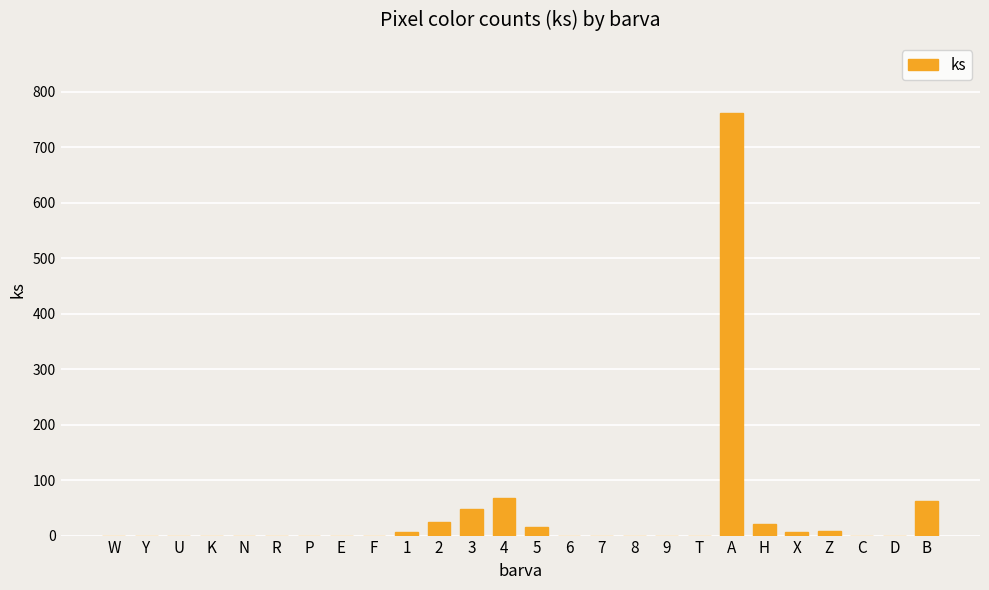

Is it true that the value at K is 320?

False